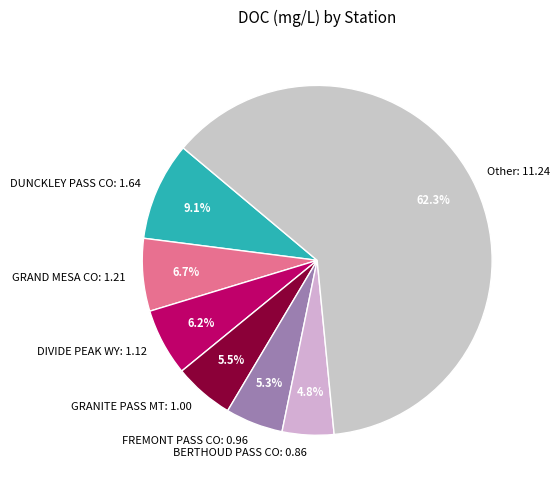

Is there a majority slice in this chart?

Yes